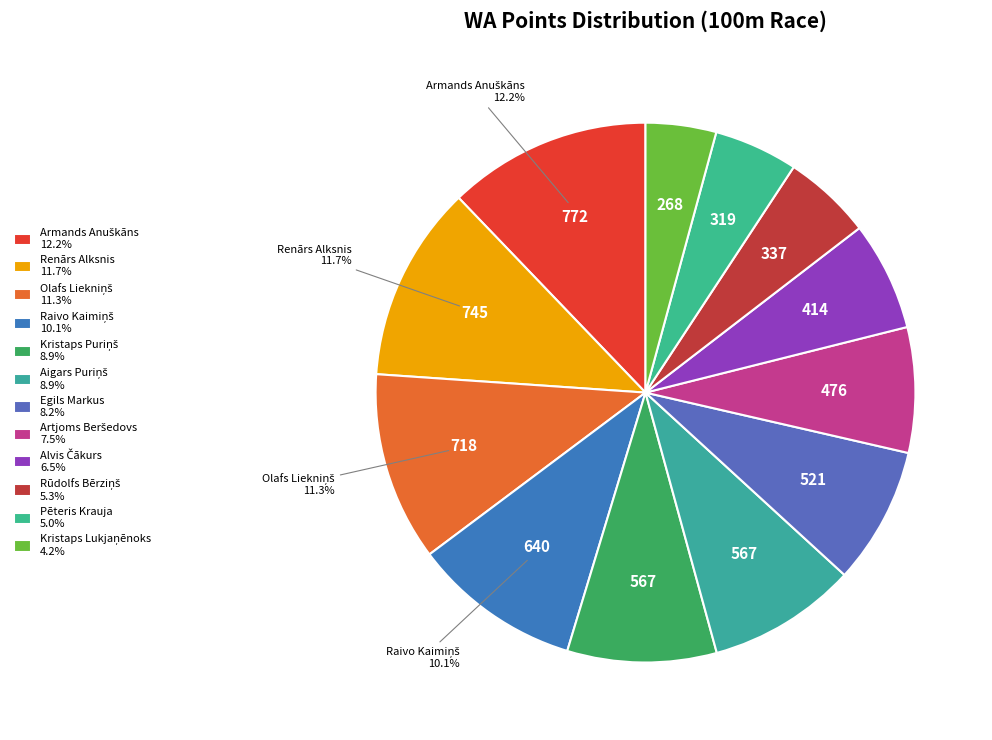

How many segments does this pie chart have?

12